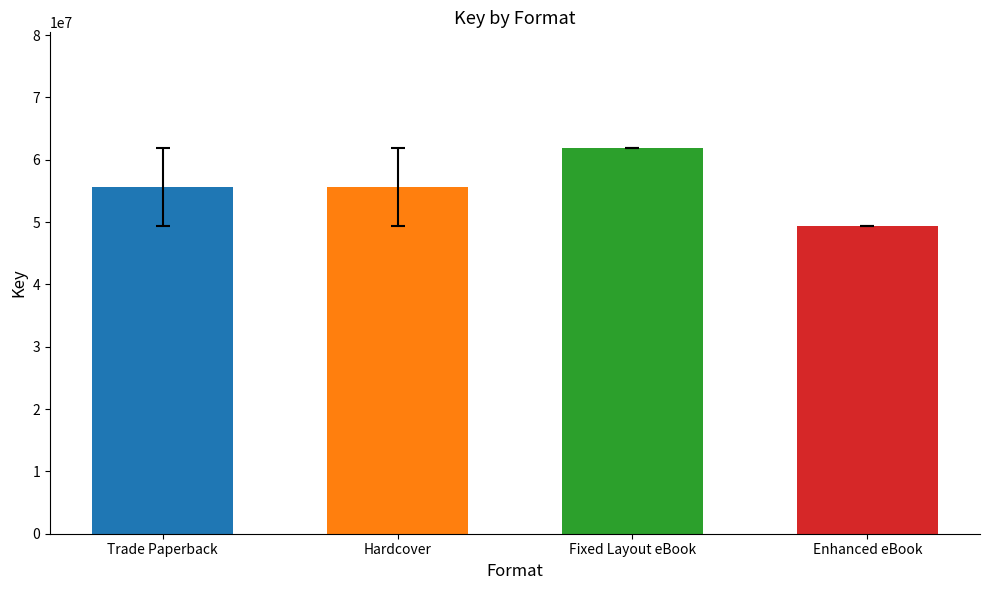

What is the label of the 1st bar from the left?

Trade Paperback